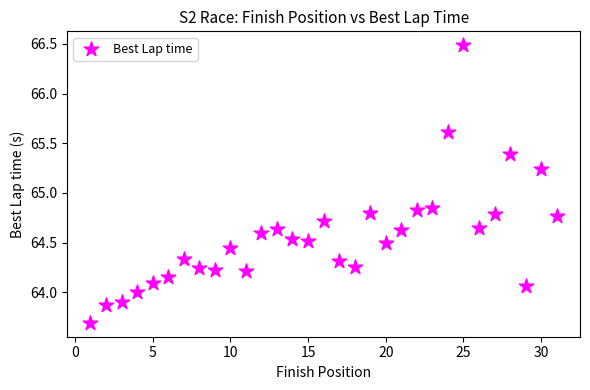

What is the range of Y values (max minus min)?

2.8